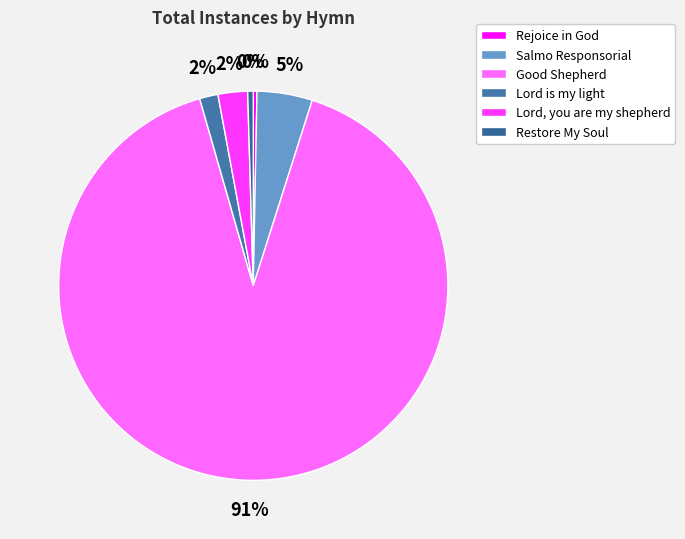

Which slice represents more than half of the pie?

Good Shepherd